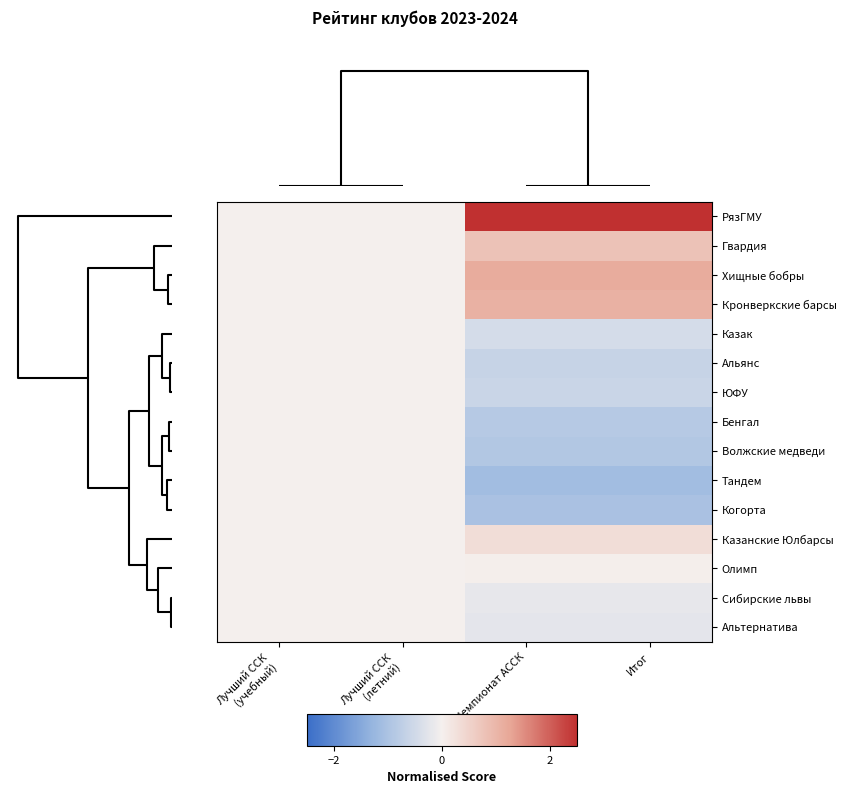

Reading right to left, extract all data points from this chart.

РязГМУ: Итог=2.6	Чемпионат АССК=2.6	Лучший ССК
(летний)=0.0	Лучший ССК
(учебный)=0.0
Гвардия: Итог=0.8	Чемпионат АССК=0.8	Лучший ССК
(летний)=0.0	Лучший ССК
(учебный)=0.0
Хищные бобры: Итог=1.2	Чемпионат АССК=1.2	Лучший ССК
(летний)=0.0	Лучший ССК
(учебный)=0.0
Кронверкские барсы: Итог=1.1	Чемпионат АССК=1.1	Лучший ССК
(летний)=0.0	Лучший ССК
(учебный)=0.0
Казак: Итог=-0.4	Чемпионат АССК=-0.4	Лучший ССК
(летний)=0.0	Лучший ССК
(учебный)=0.0
Альянс: Итог=-0.6	Чемпионат АССК=-0.6	Лучший ССК
(летний)=0.0	Лучший ССК
(учебный)=0.0
ЮФУ: Итог=-0.6	Чемпионат АССК=-0.6	Лучший ССК
(летний)=0.0	Лучший ССК
(учебный)=0.0
Бенгал: Итог=-0.9	Чемпионат АССК=-0.9	Лучший ССК
(летний)=0.0	Лучший ССК
(учебный)=0.0
Волжские медведи: Итог=-0.9	Чемпионат АССК=-0.9	Лучший ССК
(летний)=0.0	Лучший ССК
(учебный)=0.0
Тандем: Итог=-1.1	Чемпионат АССК=-1.1	Лучший ССК
(летний)=0.0	Лучший ССК
(учебный)=0.0
Когорта: Итог=-1.0	Чемпионат АССК=-1.0	Лучший ССК
(летний)=0.0	Лучший ССК
(учебный)=0.0
Казанские Юлбарсы: Итог=0.3	Чемпионат АССК=0.3	Лучший ССК
(летний)=0.0	Лучший ССК
(учебный)=0.0
Олимп: Итог=0.0	Чемпионат АССК=0.0	Лучший ССК
(летний)=0.0	Лучший ССК
(учебный)=0.0
Сибирские львы: Итог=-0.2	Чемпионат АССК=-0.2	Лучший ССК
(летний)=0.0	Лучший ССК
(учебный)=0.0
Альтернатива: Итог=-0.2	Чемпионат АССК=-0.2	Лучший ССК
(летний)=0.0	Лучший ССК
(учебный)=0.0